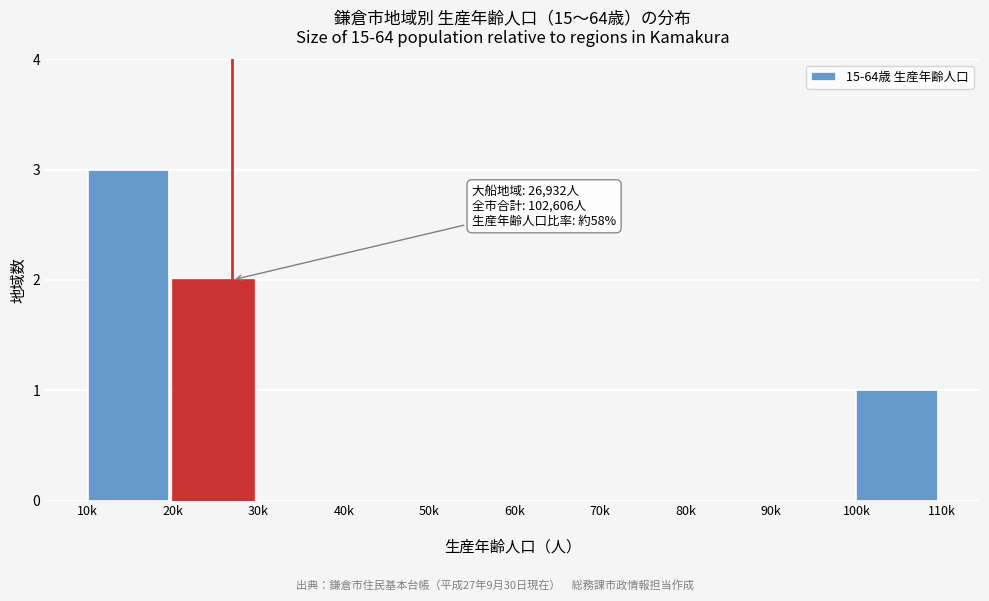

What is the sum of all values?

6